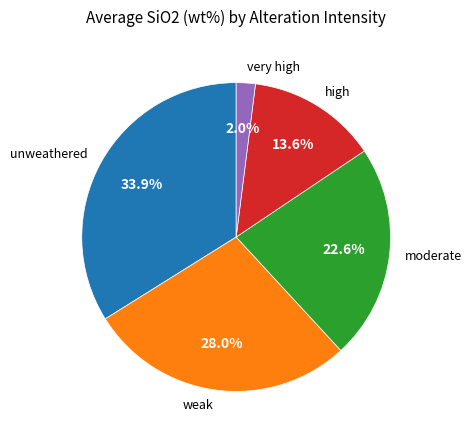

What percentage is NOT represented by unweathered?

66.1%